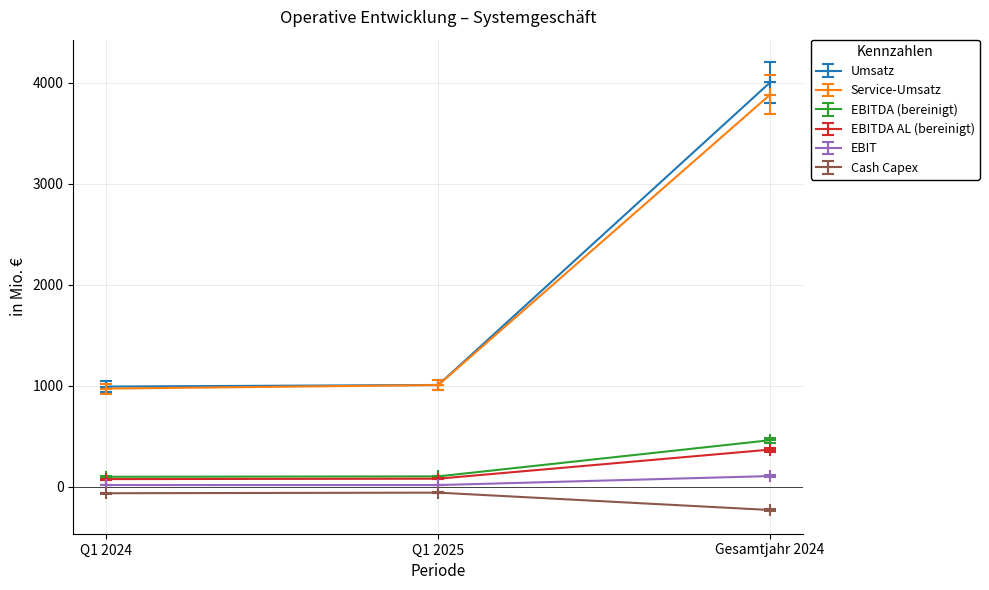

Which series has the widest spread of values?

Umsatz